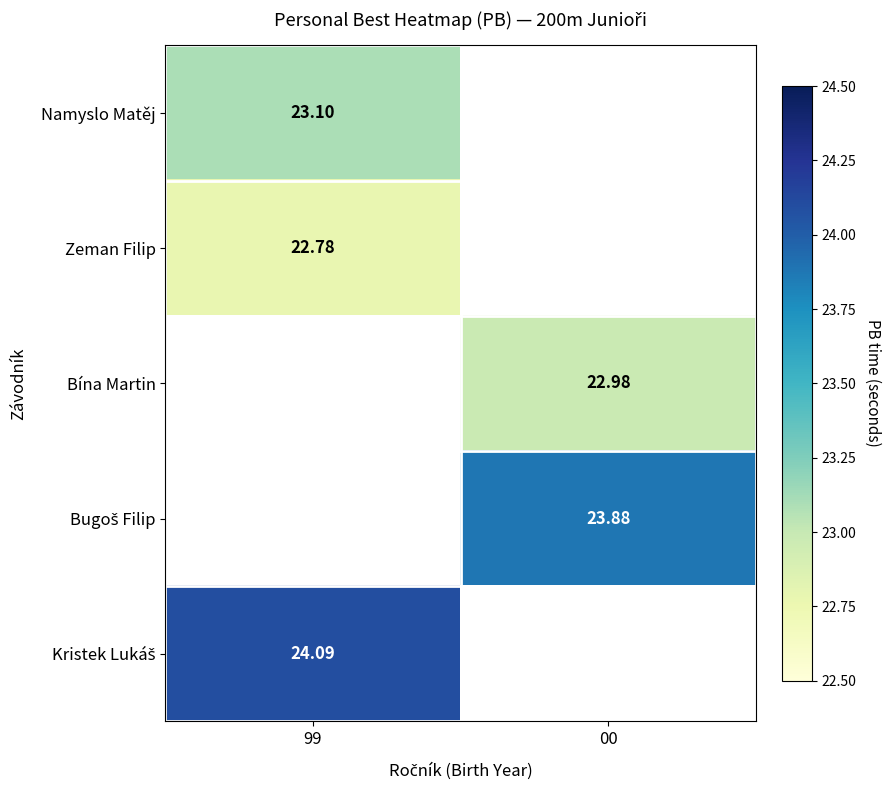

What is the minimum value for Zeman Filip?

22.8